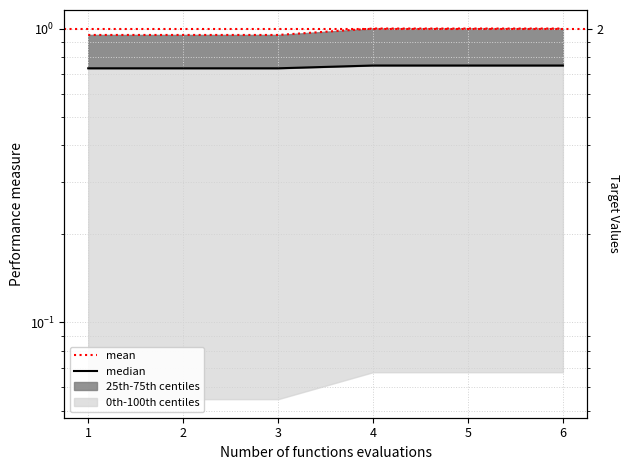

Rank the series at 4 from lowest to highest value.

median, mean